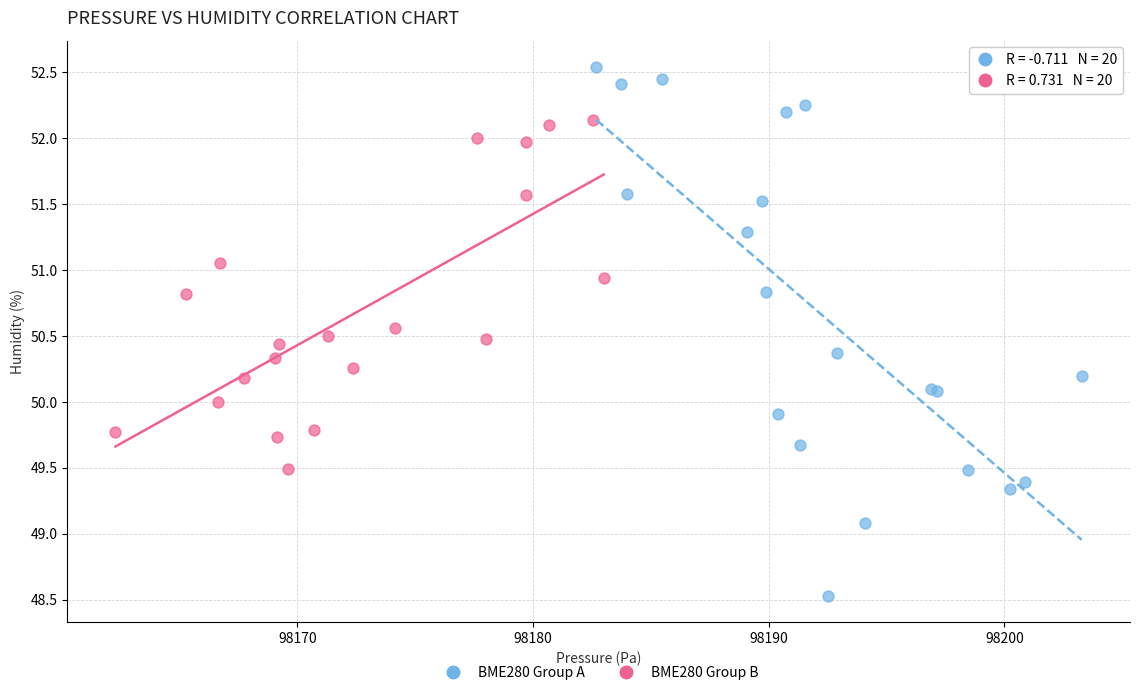

Which series reaches the minimum Y coordinate?

BME280 Group A